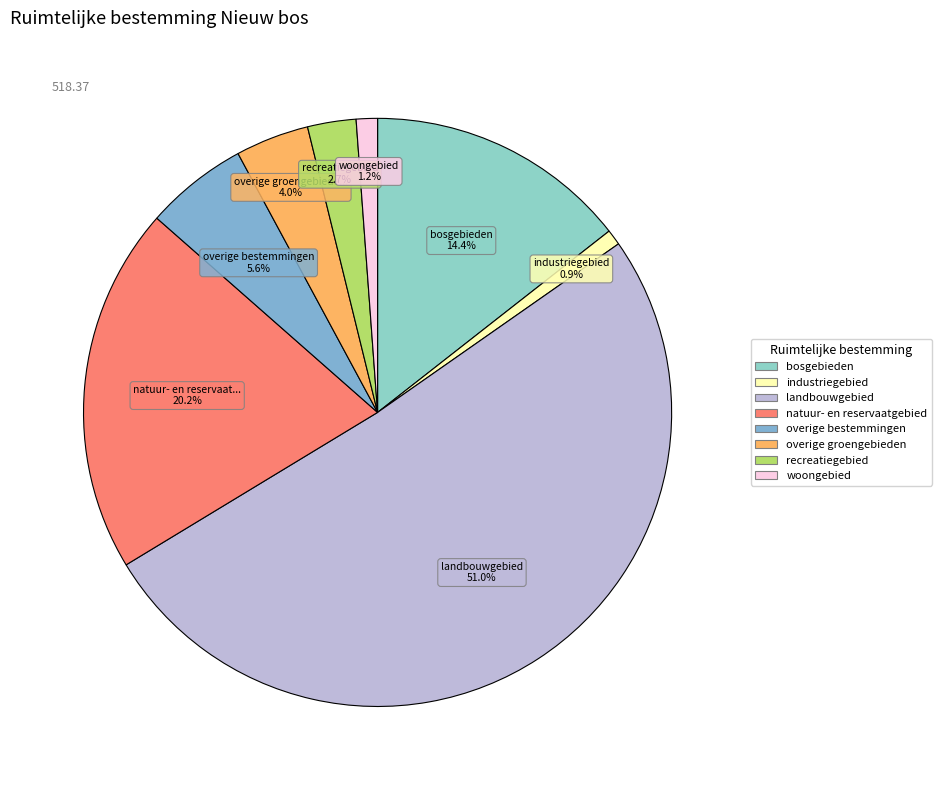

Rank the categories by value from highest to lowest.

landbouwgebied, natuur- en reservaatgebied, bosgebieden, overige bestemmingen, overige groengebieden, recreatiegebied, woongebied, industriegebied